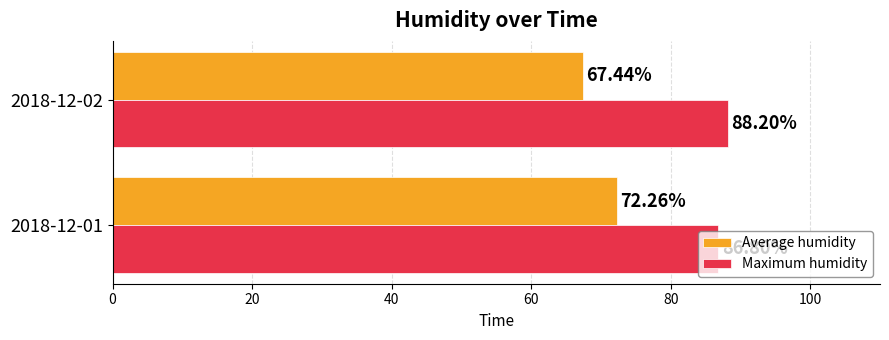

What is the lowest value of the Maximum humidity series?

86.8